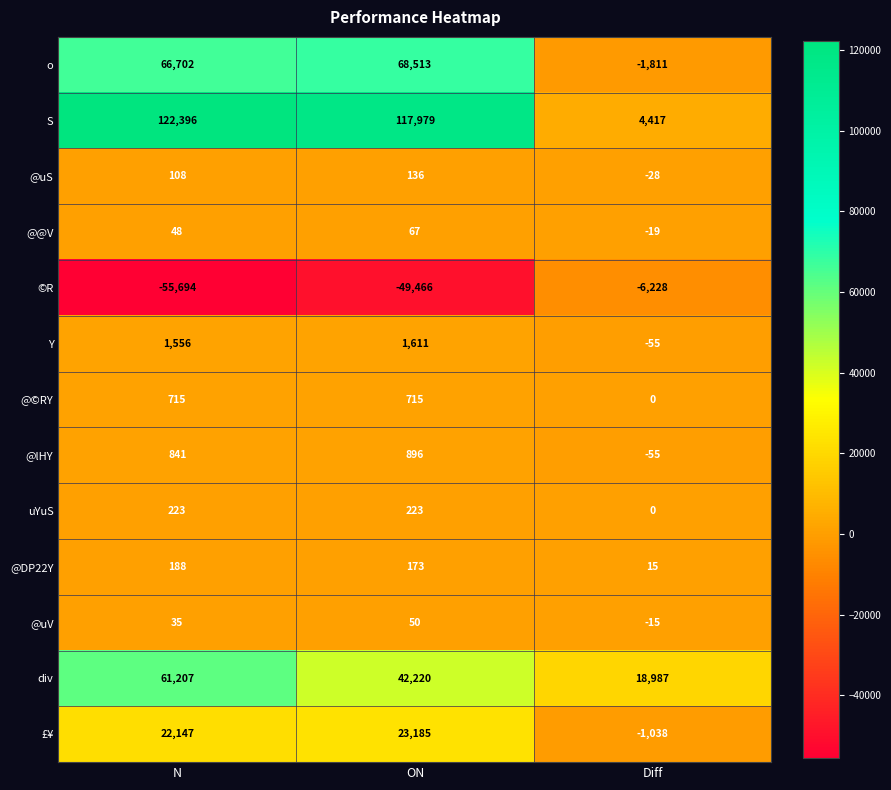

Which series has the largest total across all categories?

S